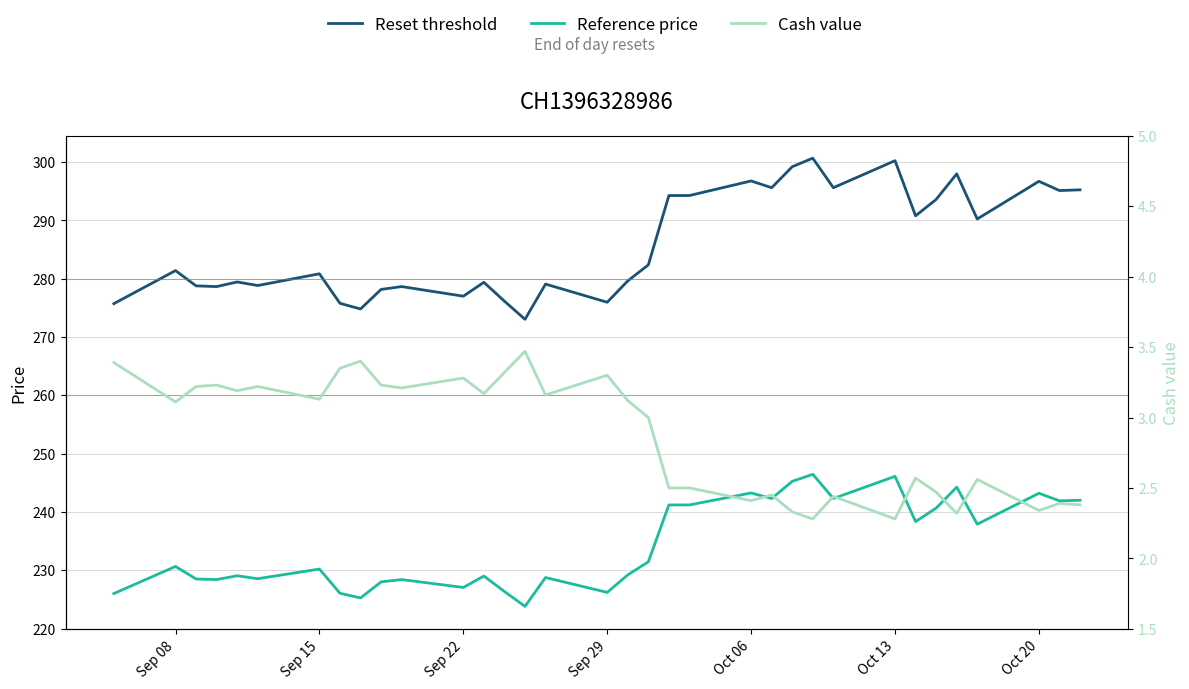

Is the value of Cash value at 19 greater than the value of Reference price at 20?

No